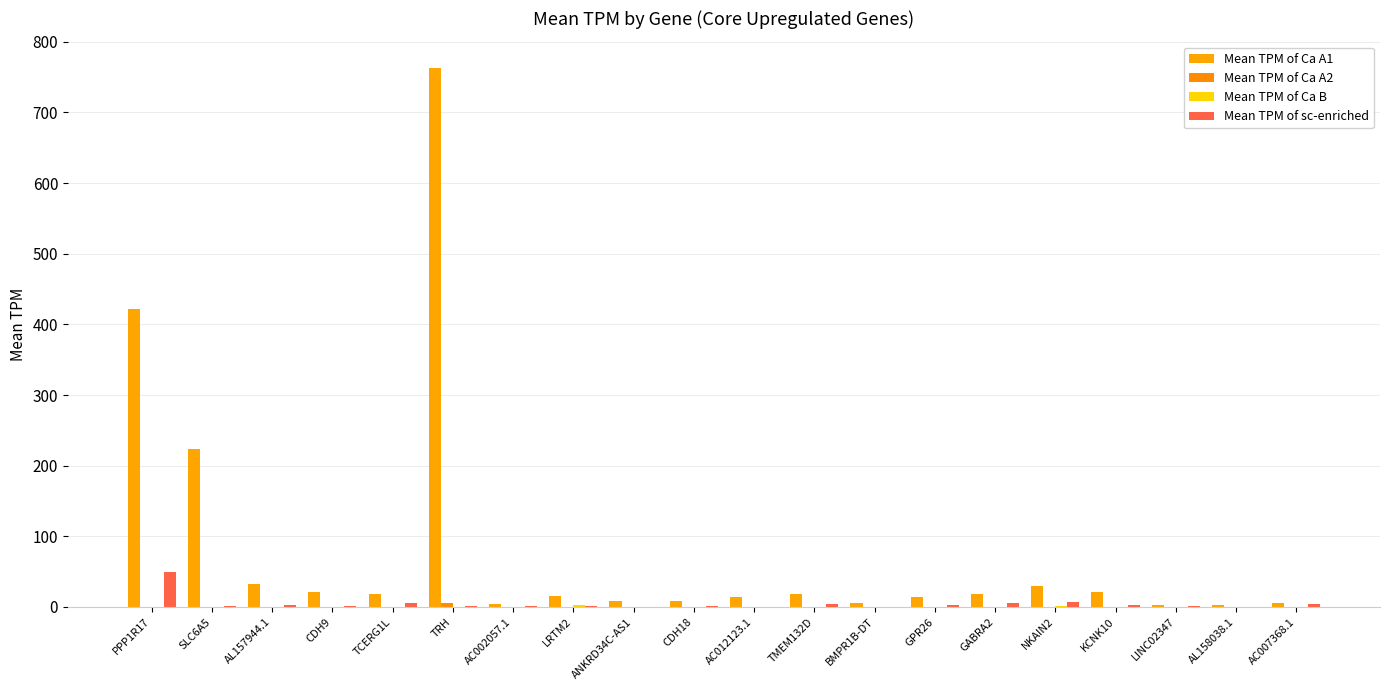

Count the number of categories in the chart.

20